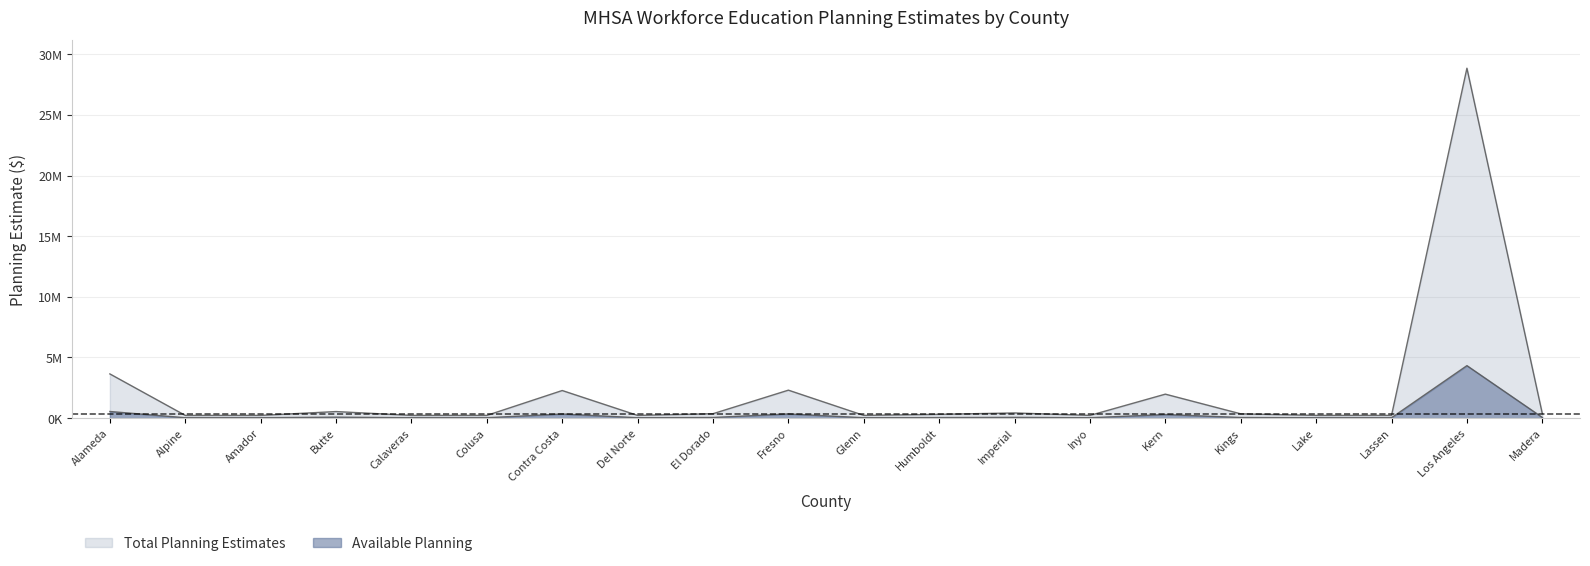

At which label does Total Planning Estimates reach its peak?

Los Angeles